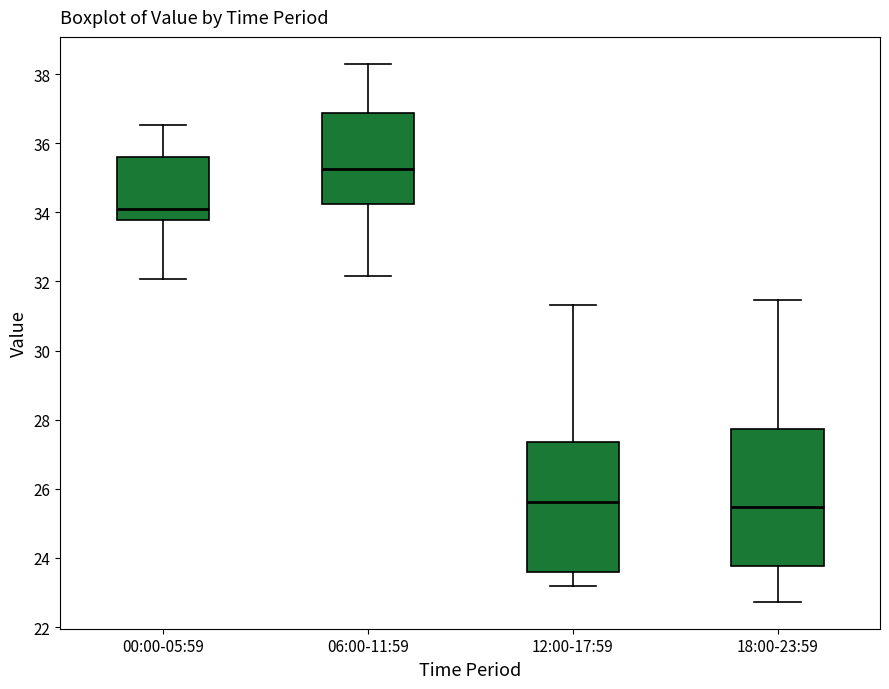

Where does the median line of the box for 18:00-23:59 sit on the y-axis? The values are not printed on the chart, so give them approximately, as read against the axis.

25.4